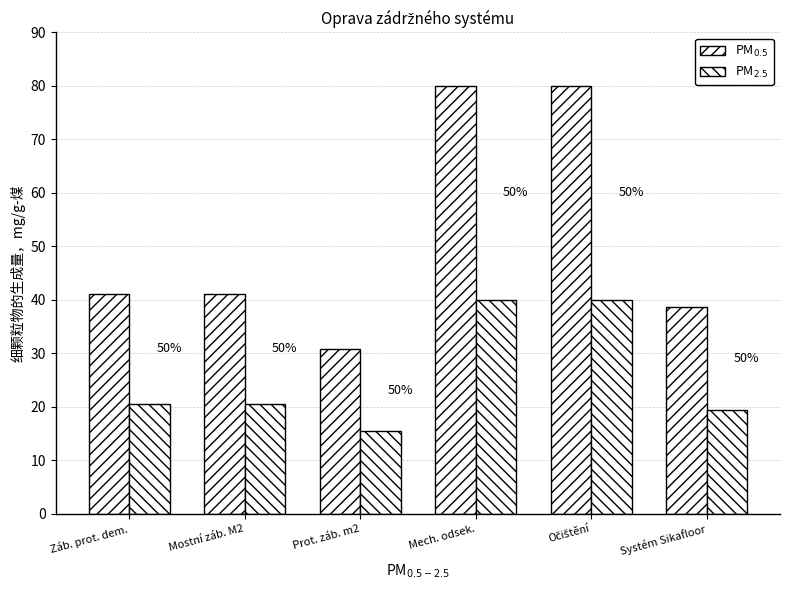

Reading left to right, transcribe all the data shown in this chart.

PM$_{0.5}$: Záb. prot. dem.=41.1	Mostní záb. M2=41.1	Prot. záb. m2=30.8	Mech. odsek.=80.0	Očištění=80.0	Systém Sikafloor=38.7
PM$_{2.5}$: Záb. prot. dem.=20.5	Mostní záb. M2=20.5	Prot. záb. m2=15.4	Mech. odsek.=40.0	Očištění=40.0	Systém Sikafloor=19.3